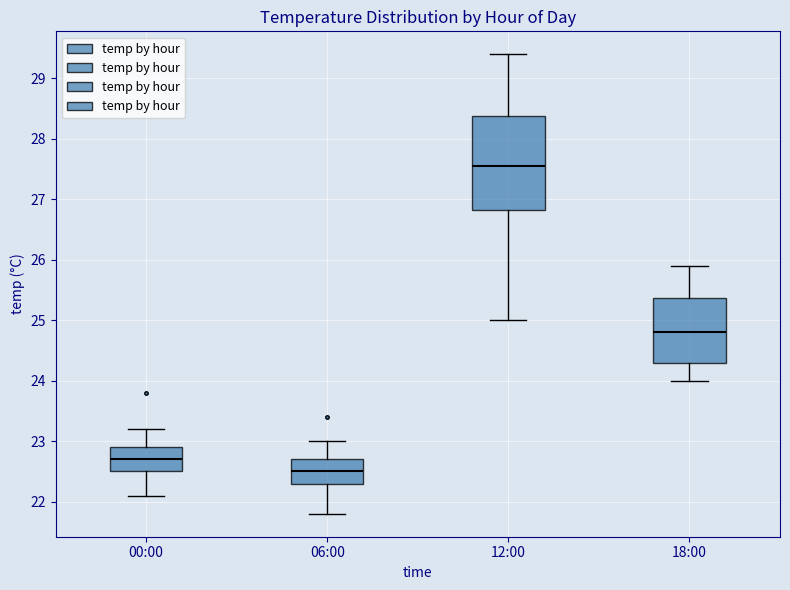

Reading left to right, read every box against the y-axis: the position of its median line, the range the box covers, and the ends of its whiskers. The values are not printed on the chart, so give them approximately, as read against the axis.

00:00: median 22.7, box 22.5 to 22.9, whiskers 22.1 to 23.2
06:00: median 22.5, box 22.3 to 22.7, whiskers 21.8 to 23.0
12:00: median 27.6, box 26.8 to 28.4, whiskers 25.0 to 29.4
18:00: median 24.8, box 24.3 to 25.4, whiskers 24.0 to 25.9